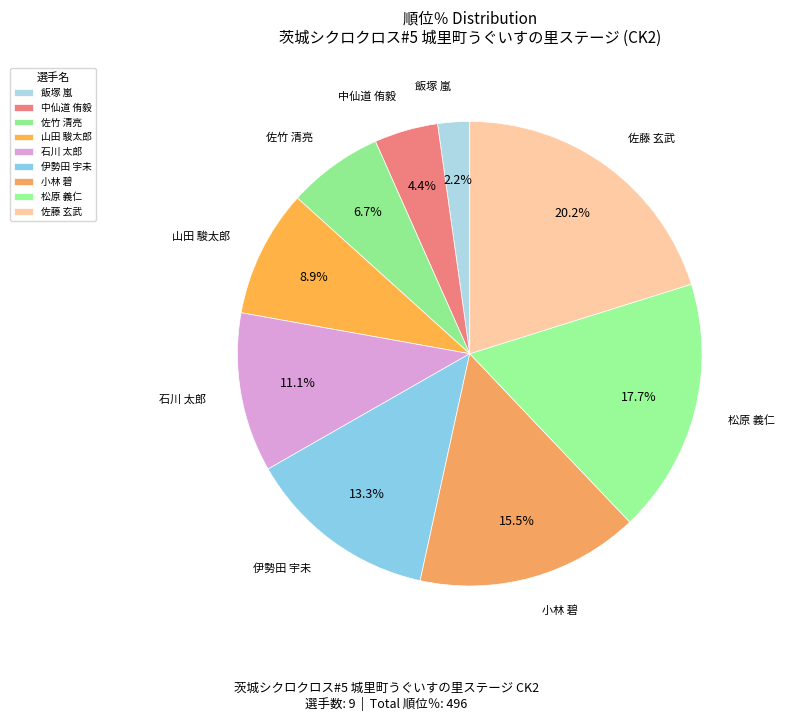

What is the ratio of the value at 飯塚 嵐 to the value at 佐藤 玄武?

0.1